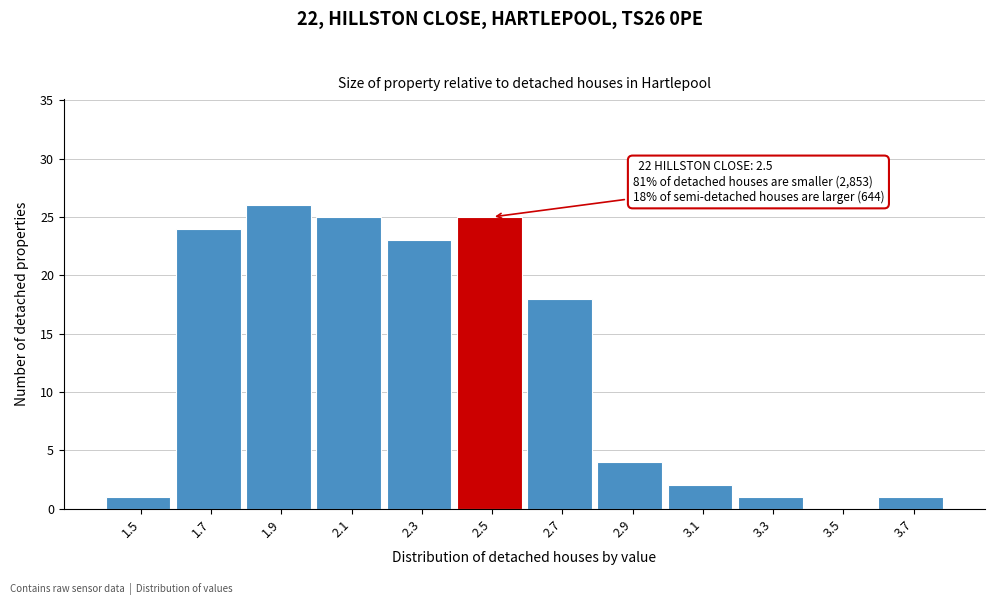

Reading left to right, what are all the values shown in this chart?

1.5=1	1.7=24	1.9=26	2.1=25	2.3=23	2.5=25	2.7=18	2.9=4	3.1=2	3.3=1	3.5=0	3.7=1